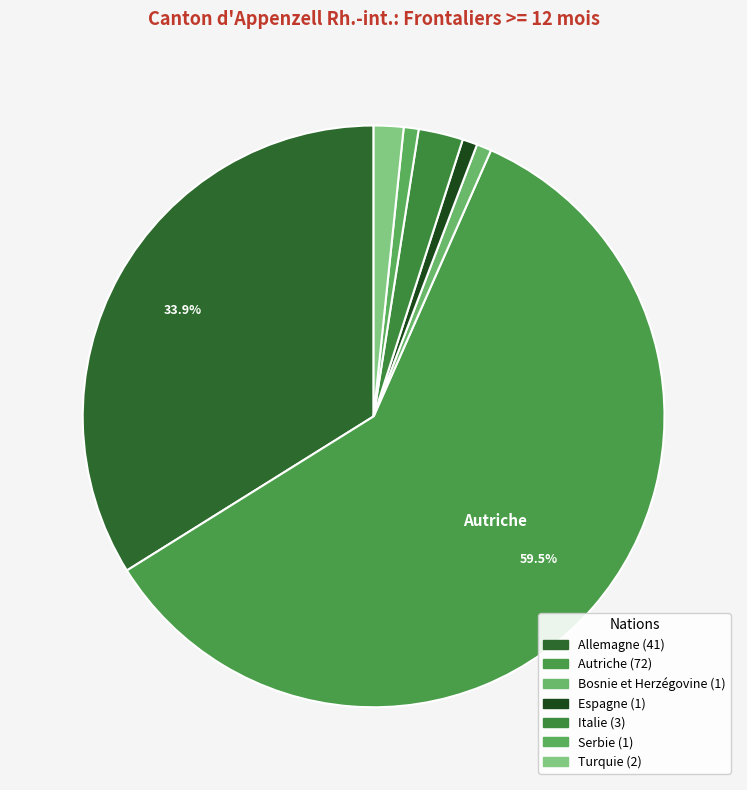

To the nearest percent, what is the difference between the largest and smallest slice percentages?

59%